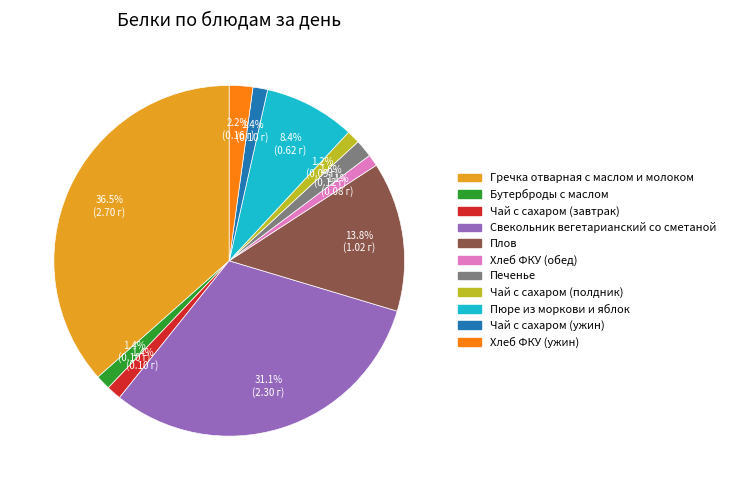

To the nearest percent, what is the combined percentage of Пюре из моркови и яблок and Хлеб ФКУ (обед)?

9%